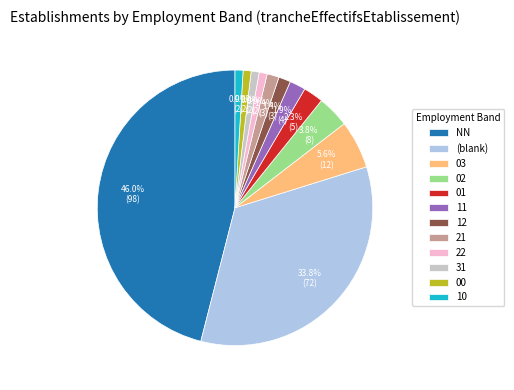

What is the largest slice in the pie chart?

NN